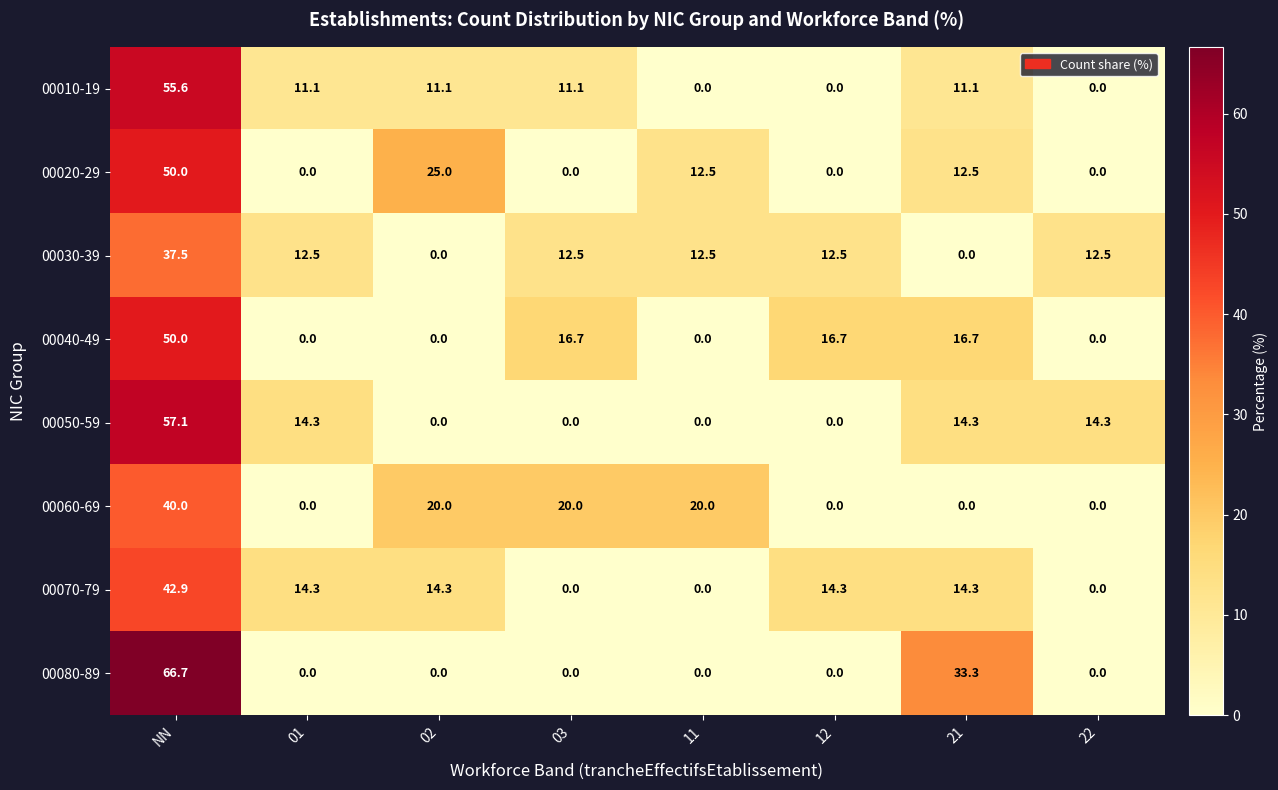

What is the difference between the 00010-19 values at 01 and 11?

11.1